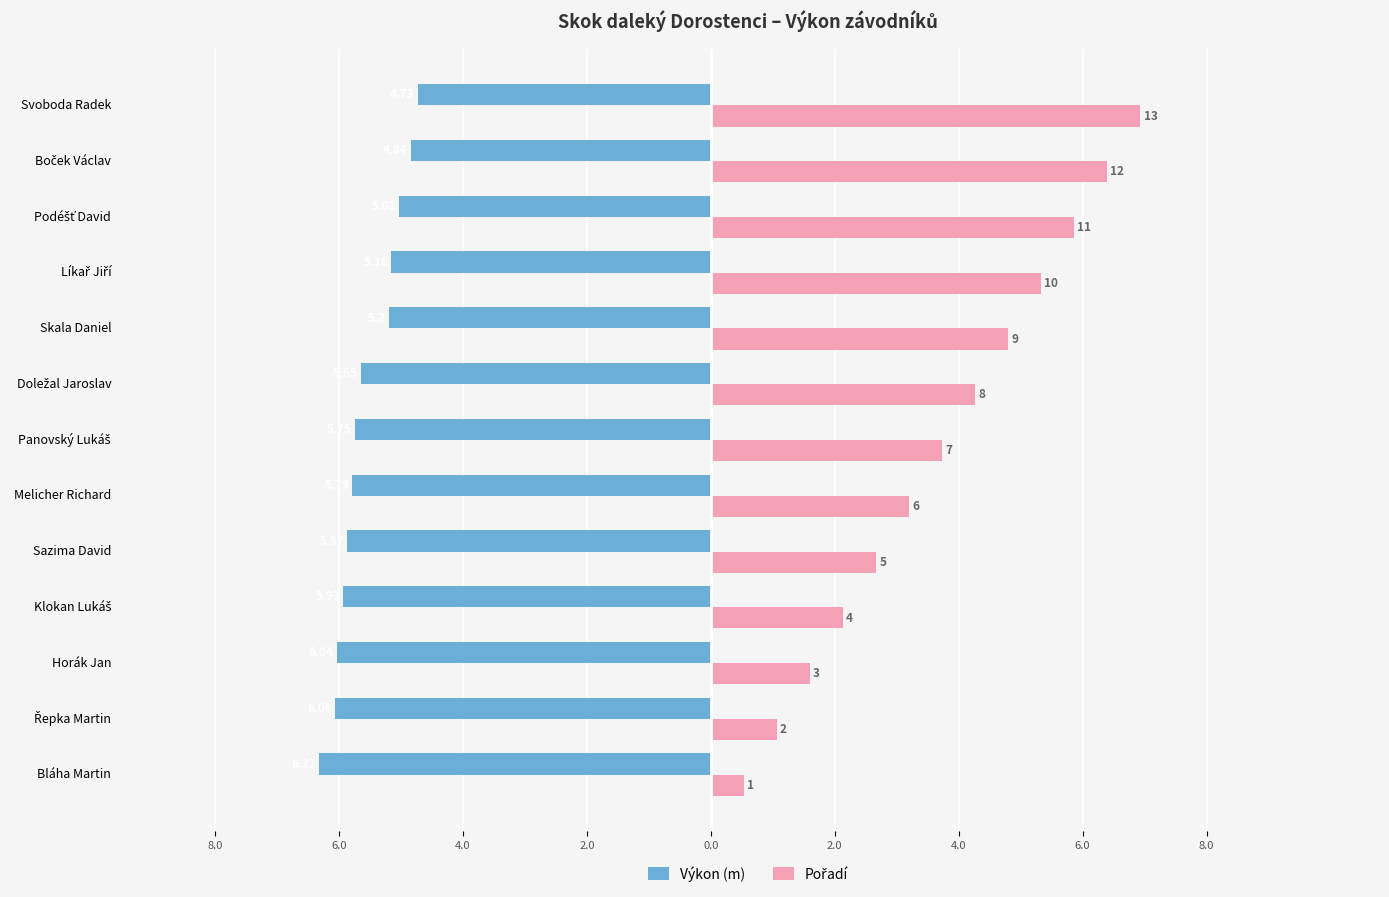

What are all the series names shown in the legend?

Výkon (m), Pořadí